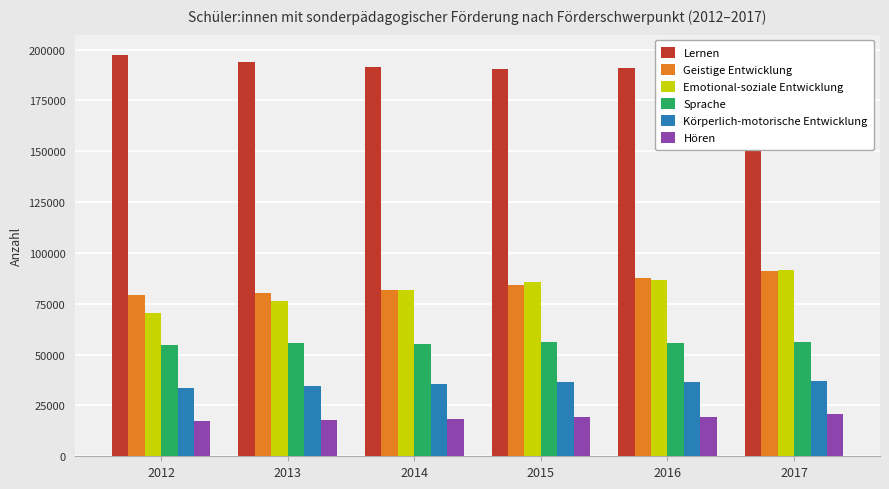

What is the total value across all series at 2013?

458524